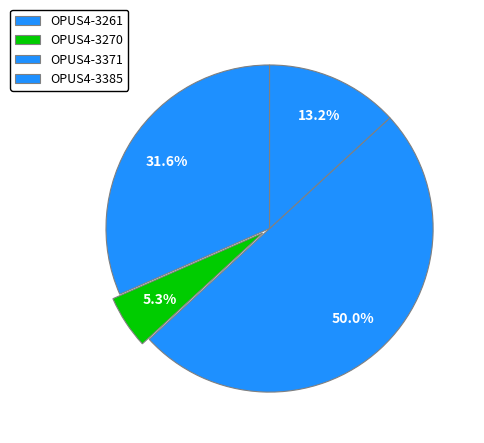

How many segments does this pie chart have?

4